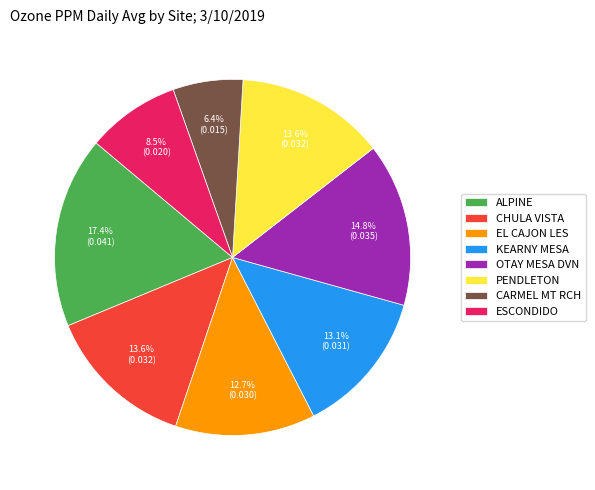

The EL CAJON LES slice represents 1% of the pie. True or false?

False